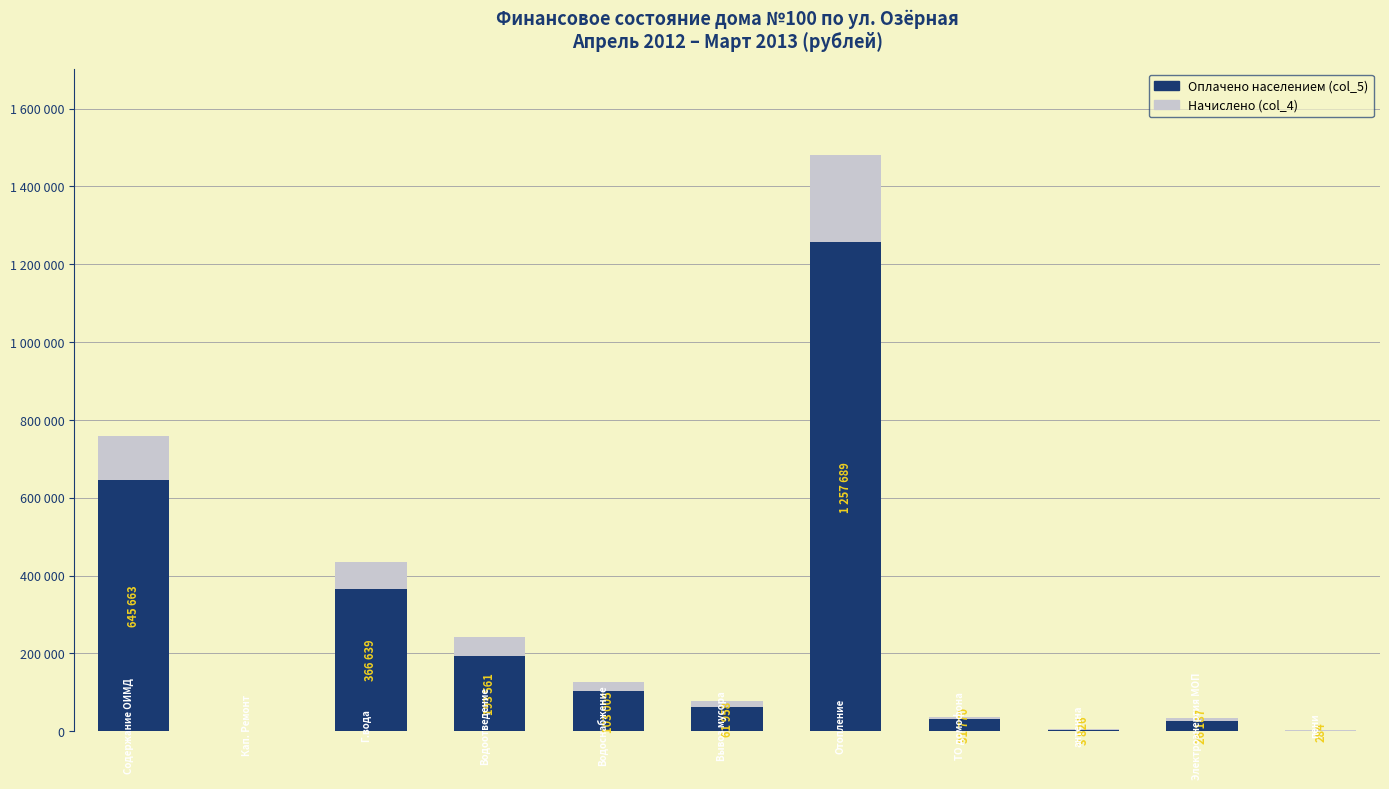

Is the value of Начислено (col_4) at 0 greater than the value of Оплачено населением (col_5) at 4?

Yes